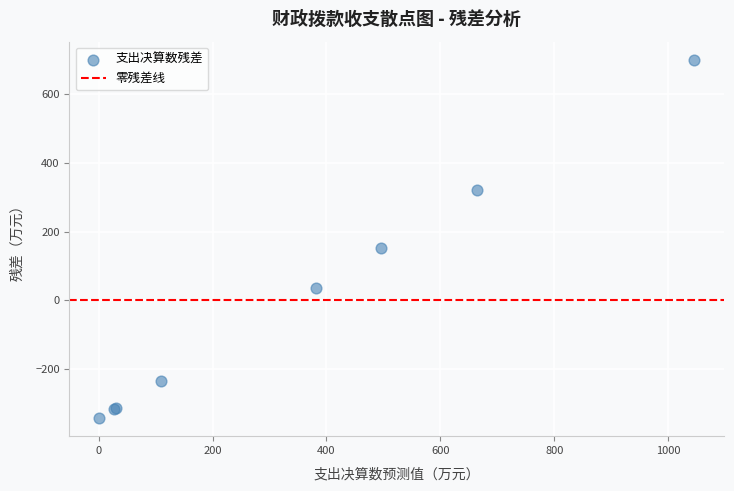

What Y value in the scatter plot is closest to 178?

151.3